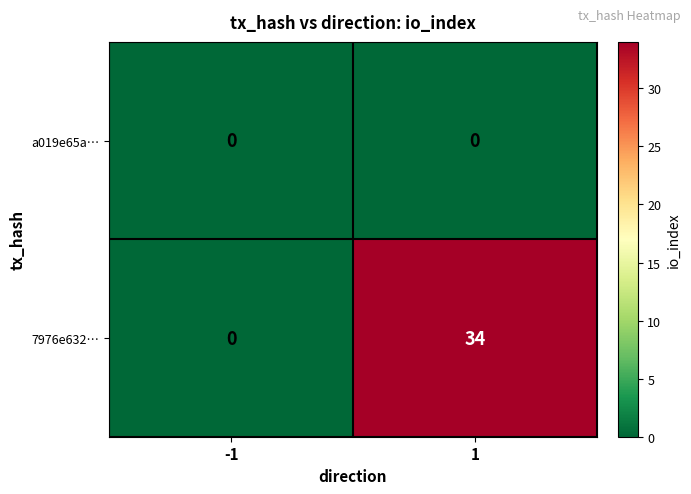

Rank the series by their average value, from highest to lowest.

7976e632…, a019e65a…